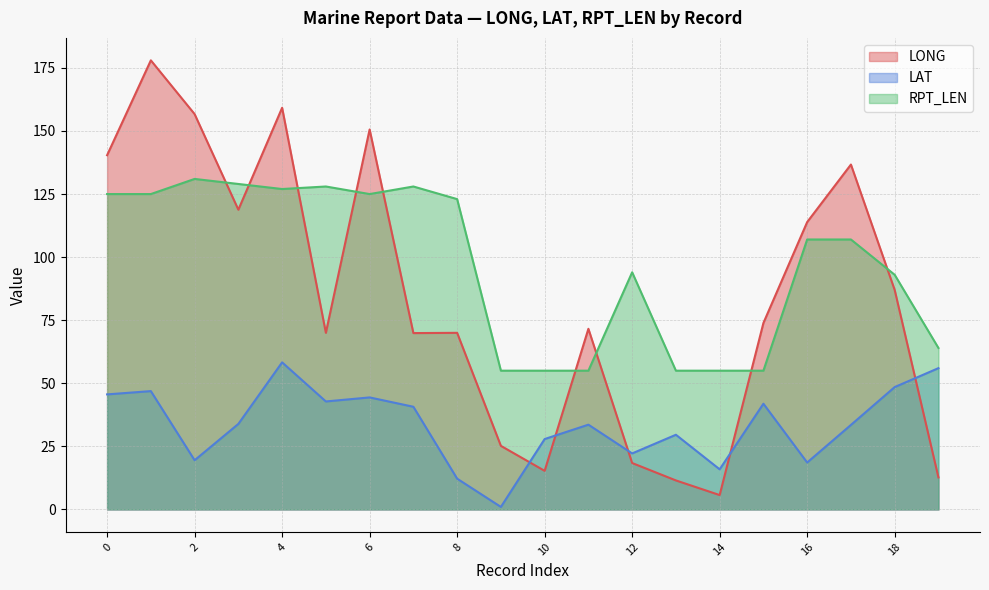

The LAT series shows 16.0 at 15. True or false?

False